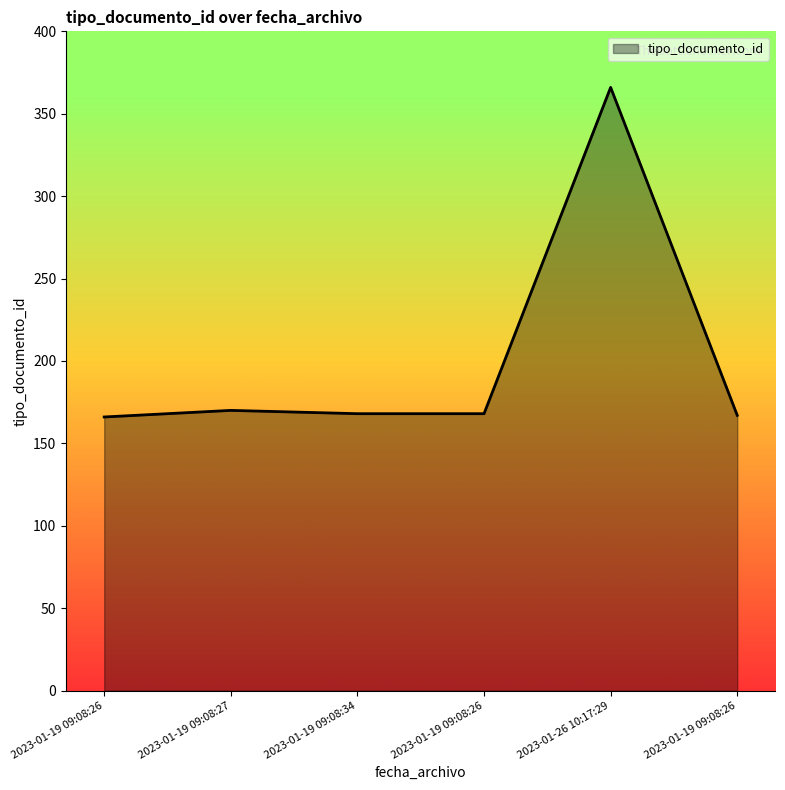

True or false: there are more than 1 points higher than both neighbors.

True